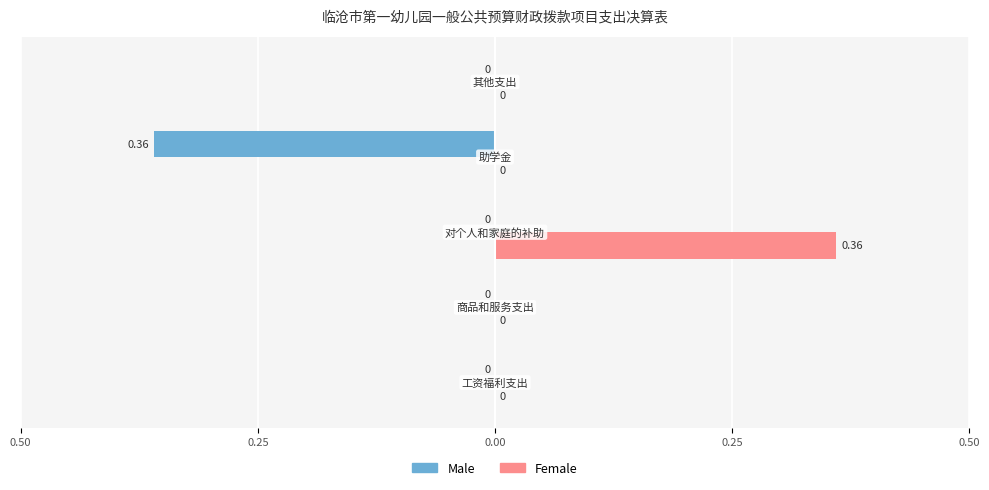

What are all the series names shown in the legend?

Male, Female